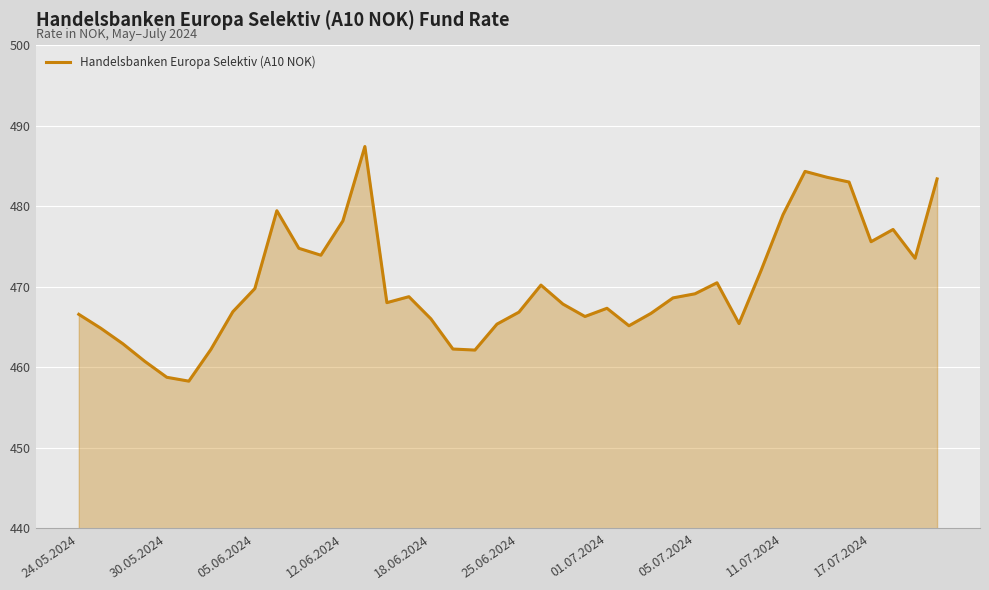

What is the greatest value displayed?

487.4